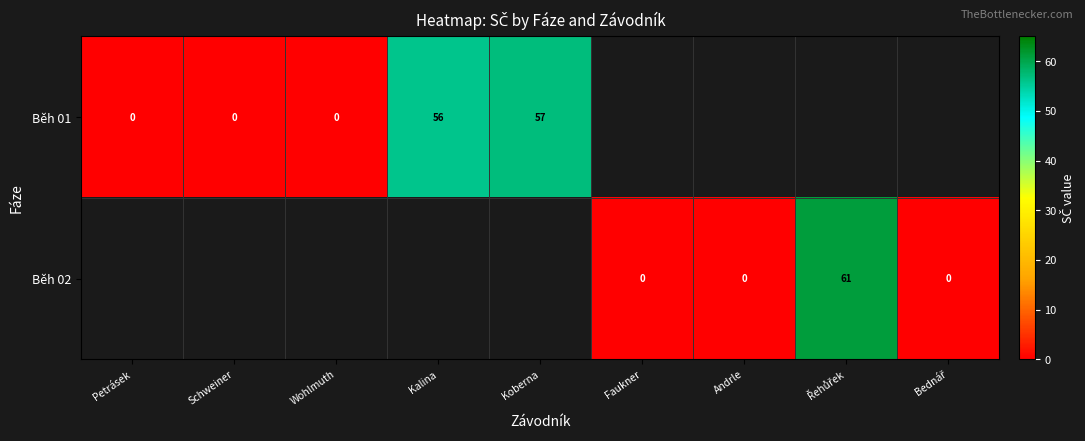

The Běh 01 series shows 79 at Kalina. True or false?

False